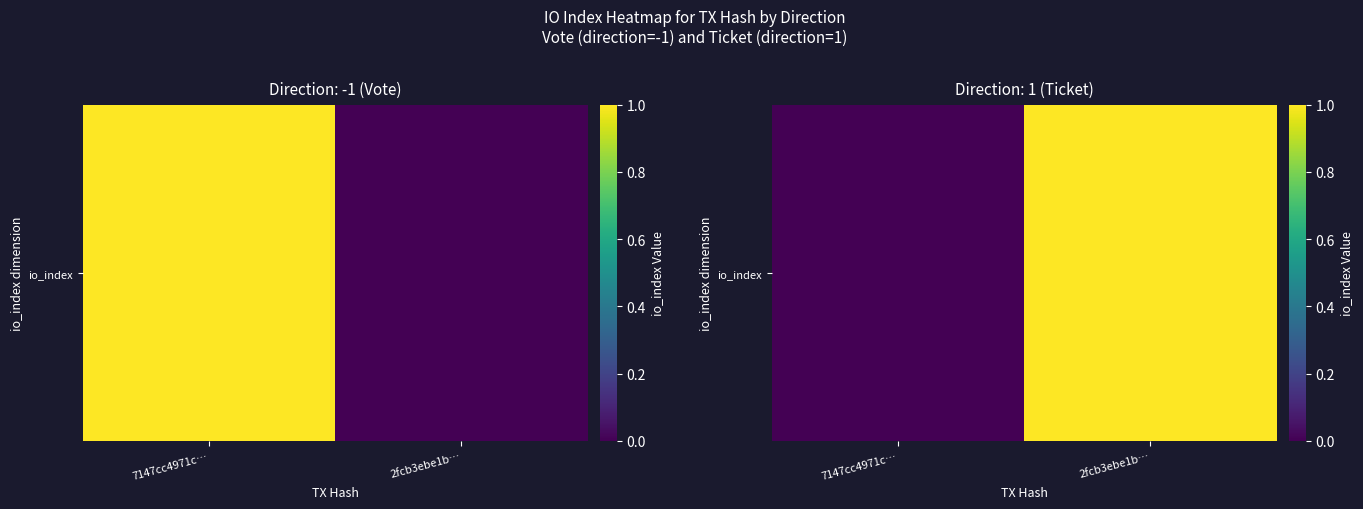

At which category does the chart reach its minimum across all series?

7147cc4971c…